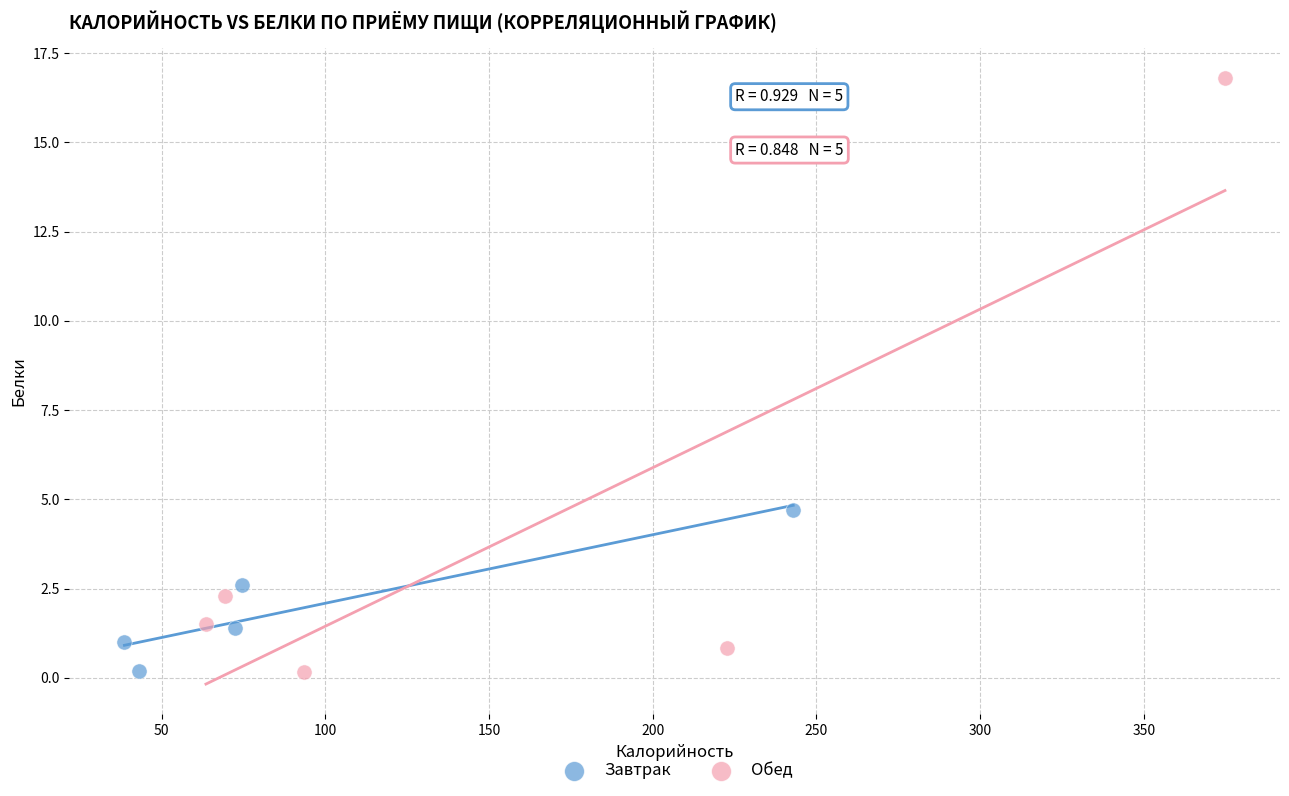

Which series contains the highest Y value?

Обед